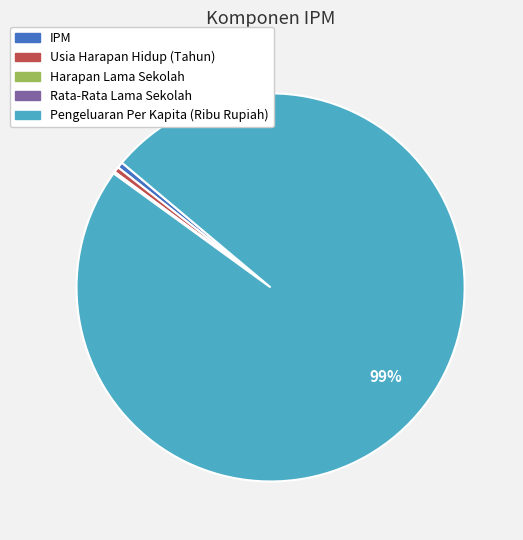

Approximately how many times larger is the value at Pengeluaran Per Kapita (Ribu Rupiah) compared to Usia Harapan Hidup (Tahun)?

214.0